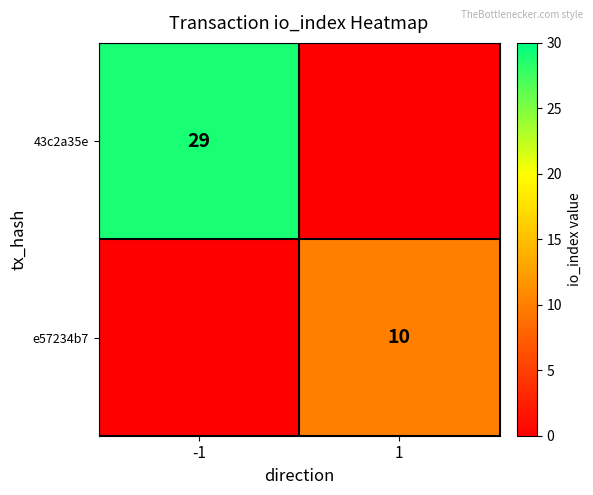

The e57234b7 series shows 10 at 1. True or false?

True